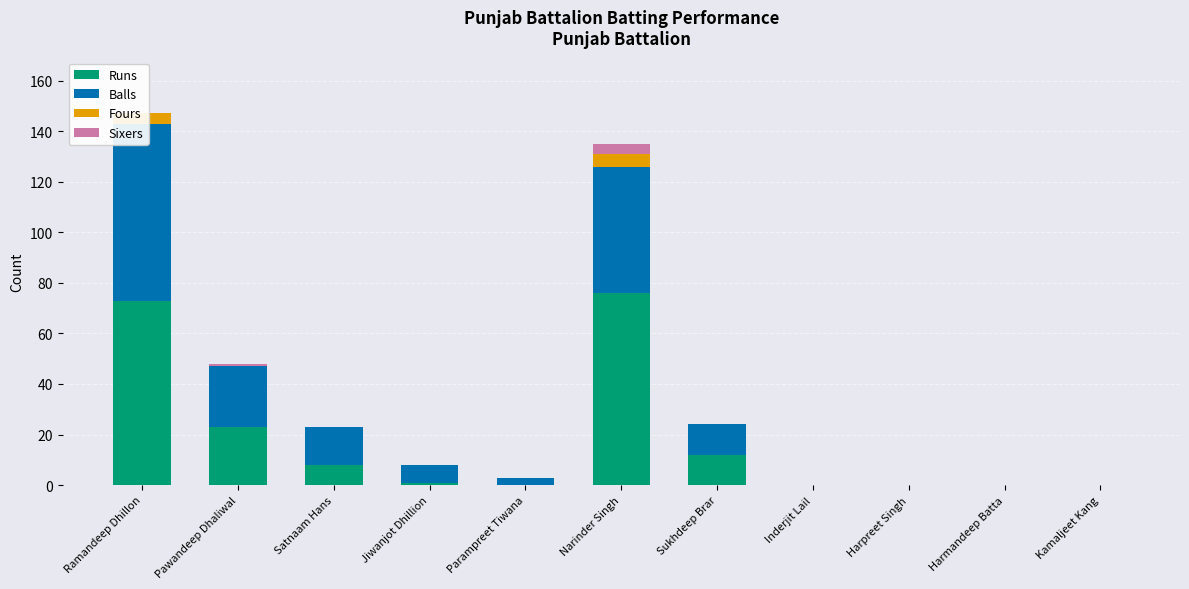

Rank the series at Satnaam Hans from lowest to highest value.

Fours, Sixers, Runs, Balls